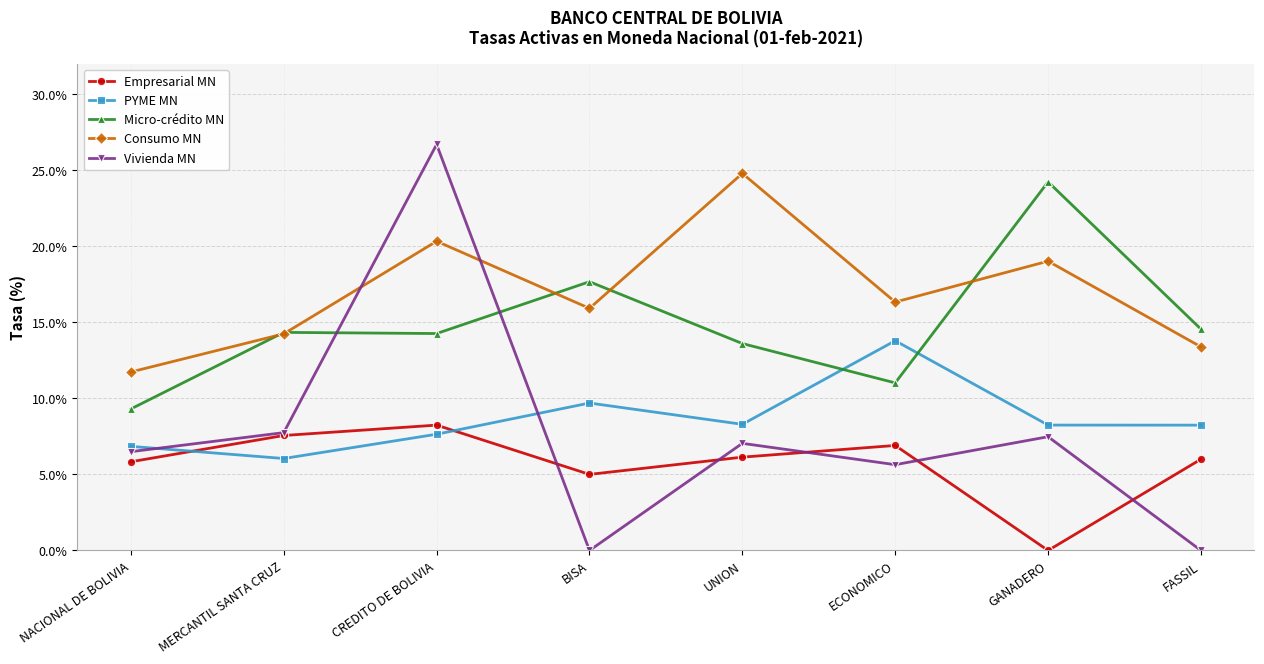

What is the value of the PYME MN point at the 2nd from the left?

6.0